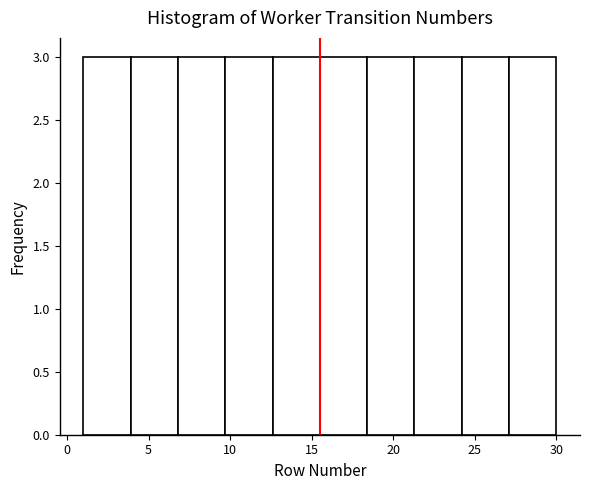

How tall is the bar that spans 9.7 to 12.6 on the x-axis? Neither the bar edges nor the heights are printed on the chart, so give them approximately, as read against the axes.

3